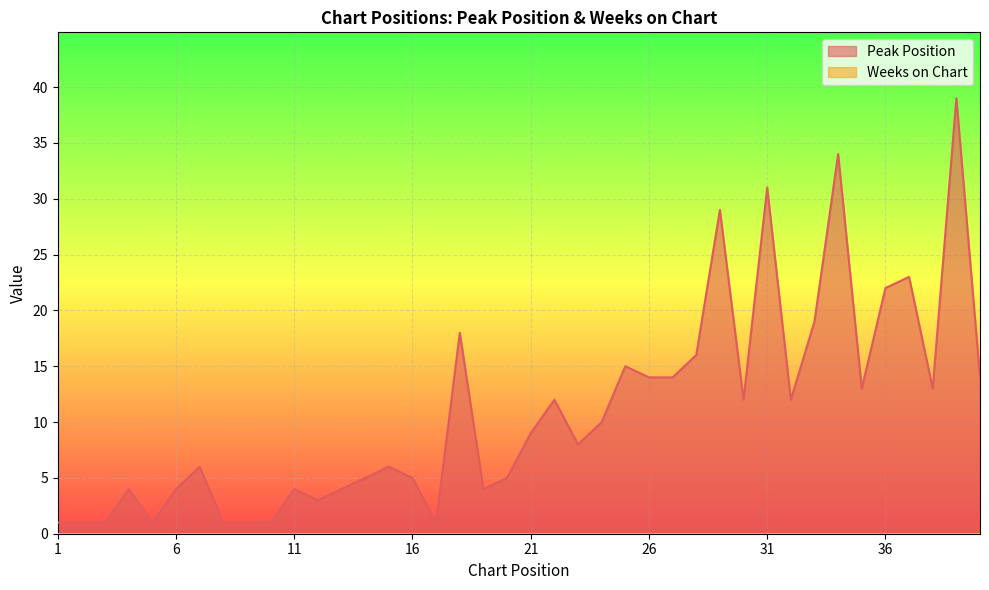

The value at 8 is 0. True or false?

False